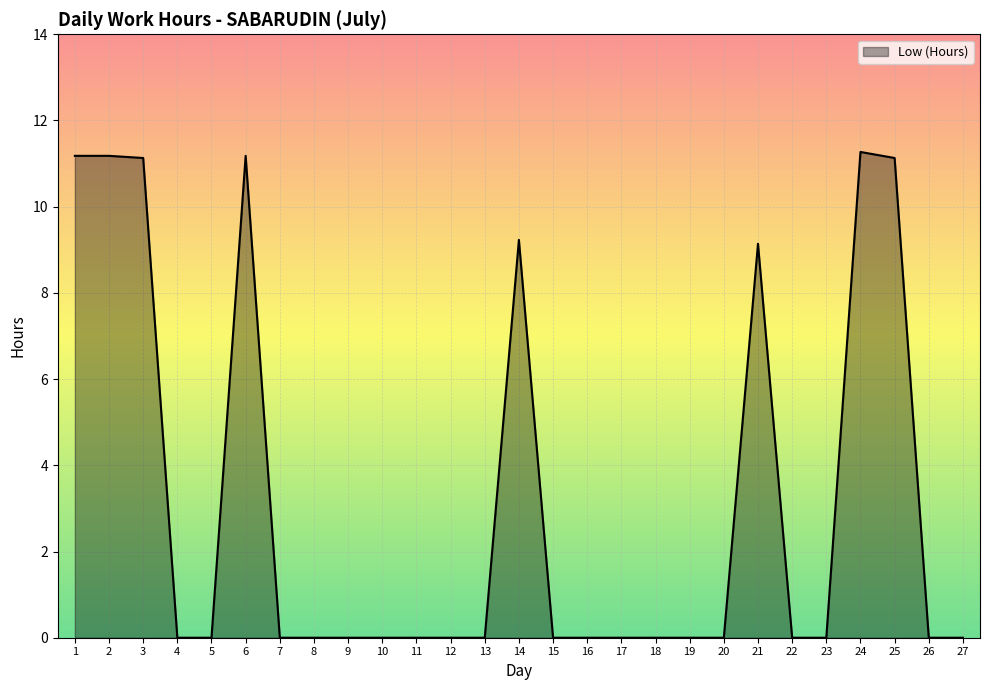

What is the greatest value displayed?

11.3